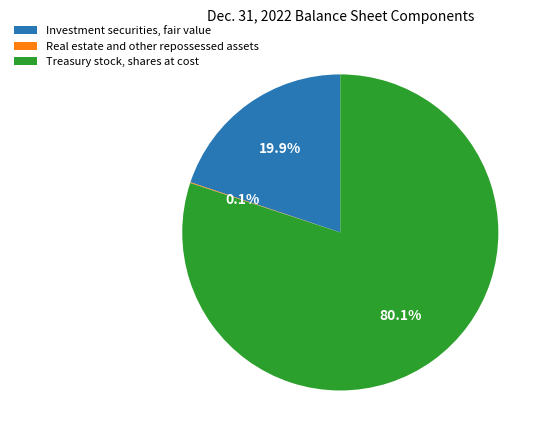

What percentage is NOT represented by Investment securities, fair value?

80.1%